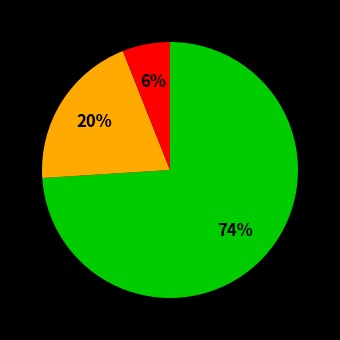

To the nearest percent, what is the average slice percentage?

33%